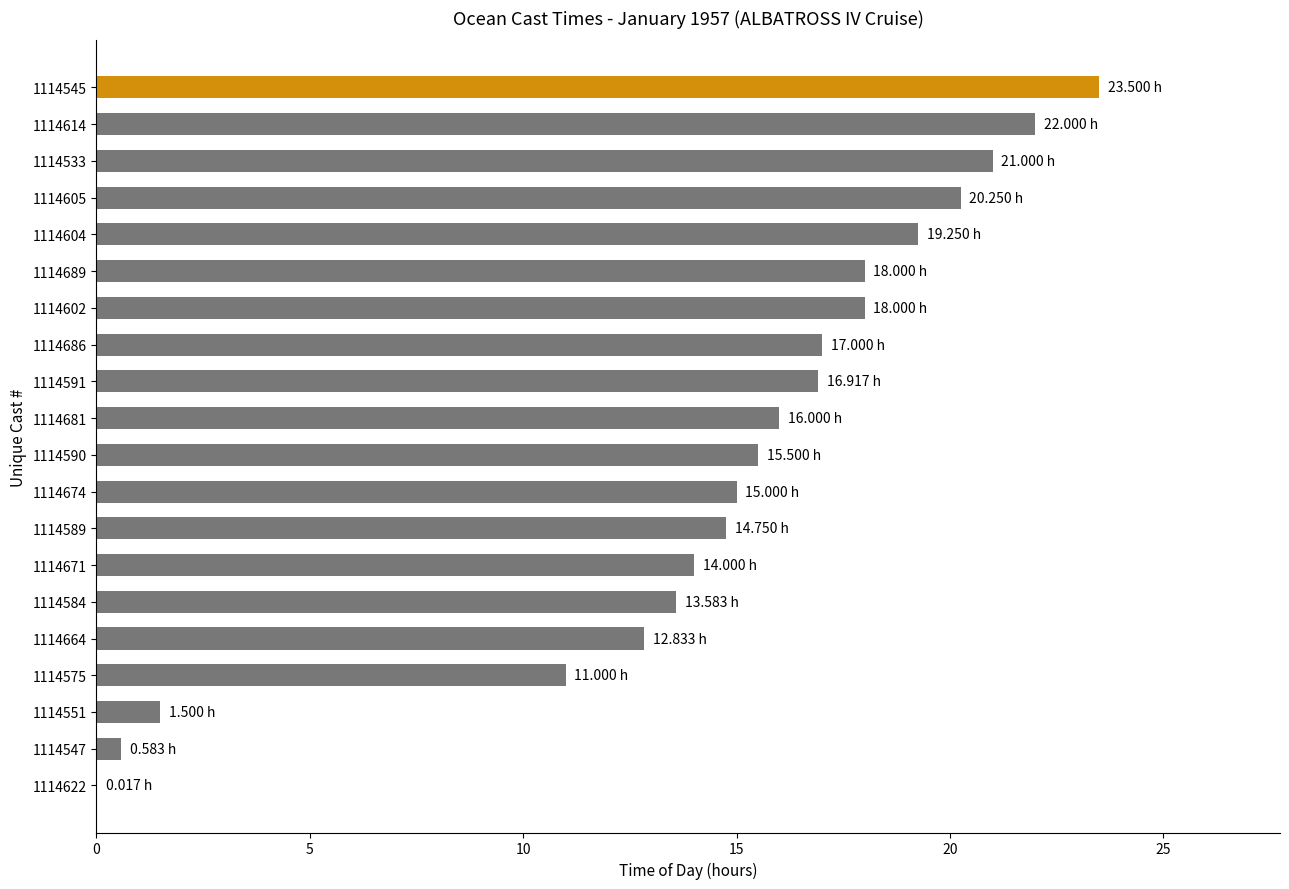

What is the sum of the values at 1114602 and 1114589?

32.8